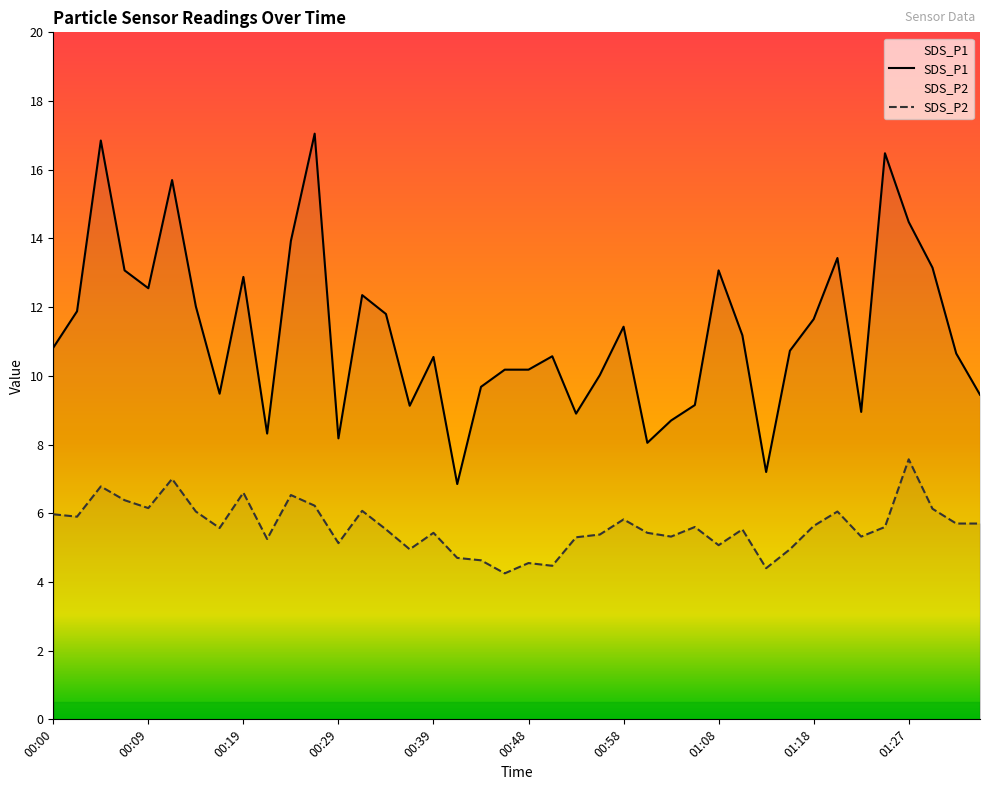

How many values in the SDS_P1 series exceed 10?

27